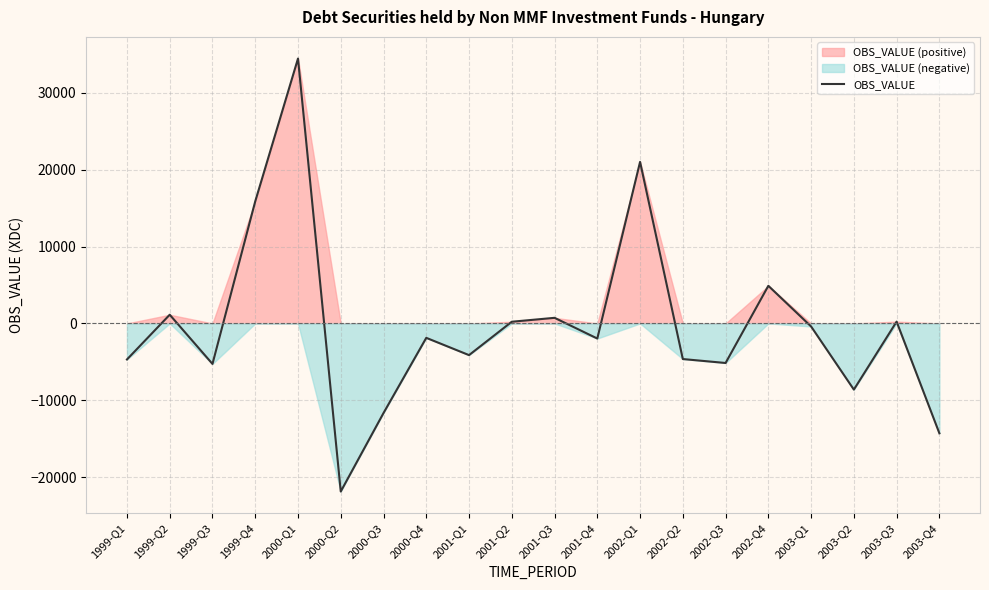

Where is the first local maximum?

1999-Q2